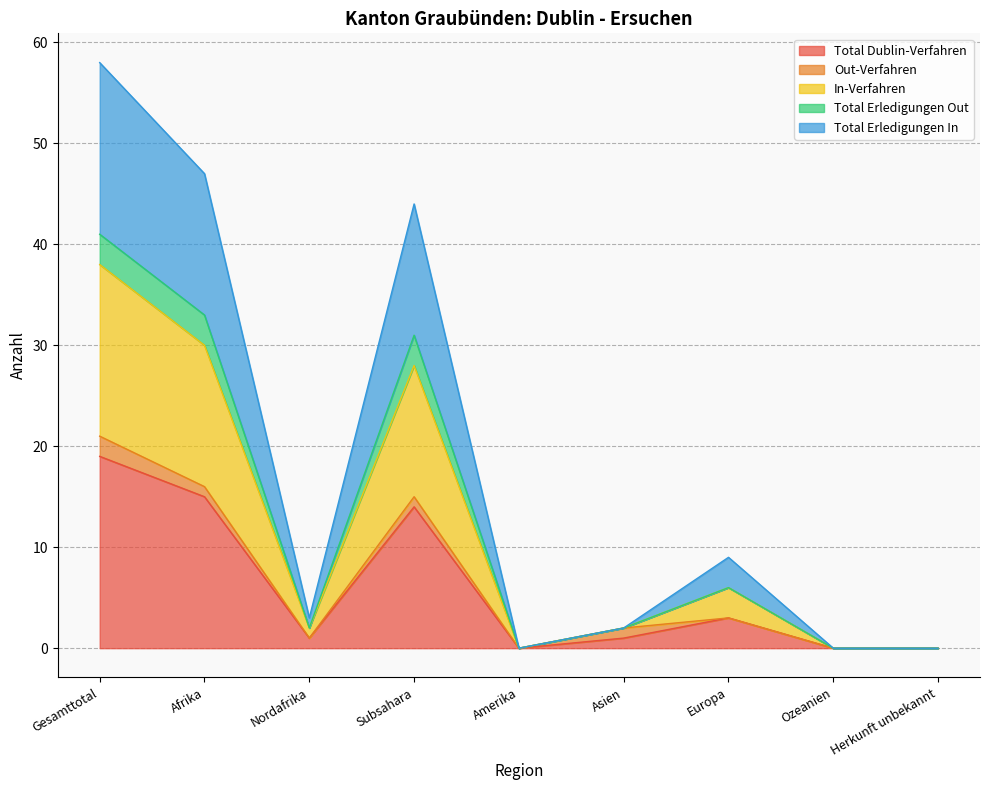

How many data points in Total Erledigungen In are less than 2?

3